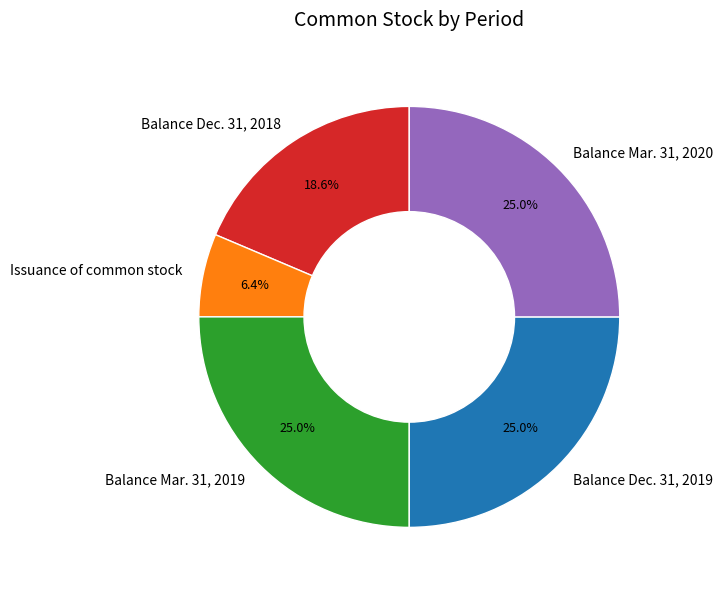

Combined, what portion of the pie is Balance Dec. 31, 2019 and Balance Mar. 31, 2020?

50.0%